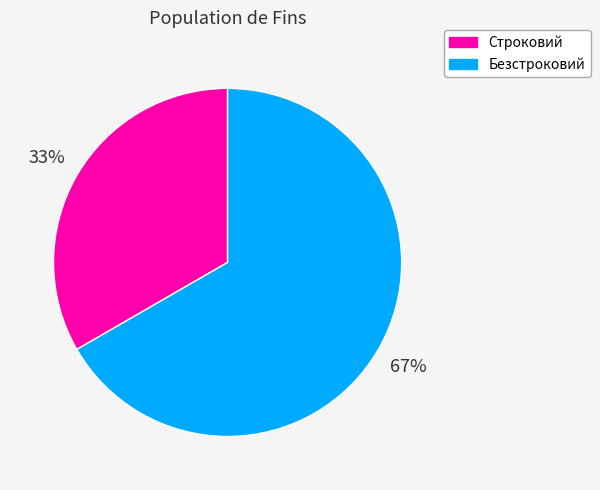

The Безстроковий slice represents 61% of the pie. True or false?

False